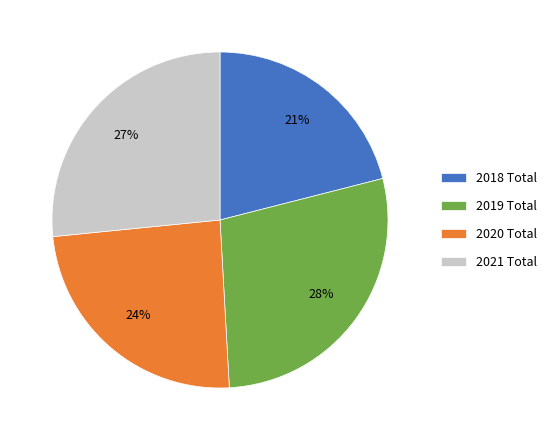

How many segments does this pie chart have?

4